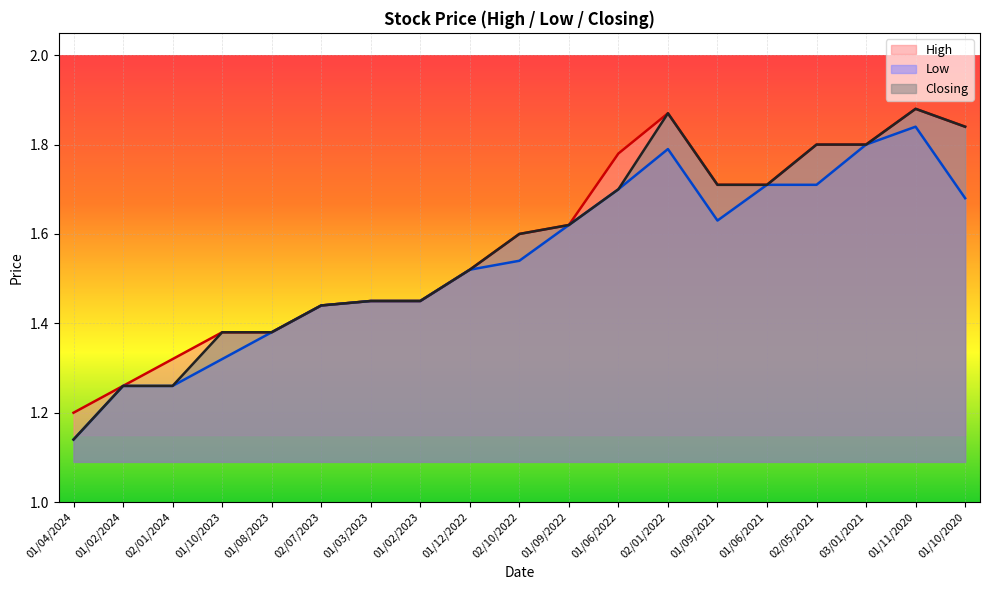

What is the sum of the High values at 02/01/2022 and 01/09/2021?

3.6